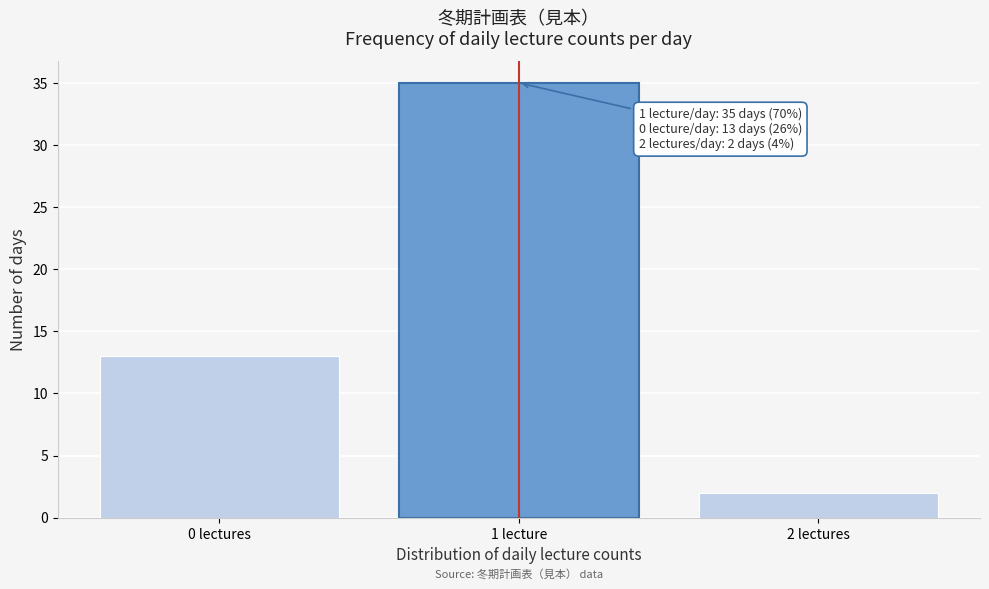

Reading left to right, extract all data points from this chart.

0 lectures=13	1 lecture=35	2 lectures=2